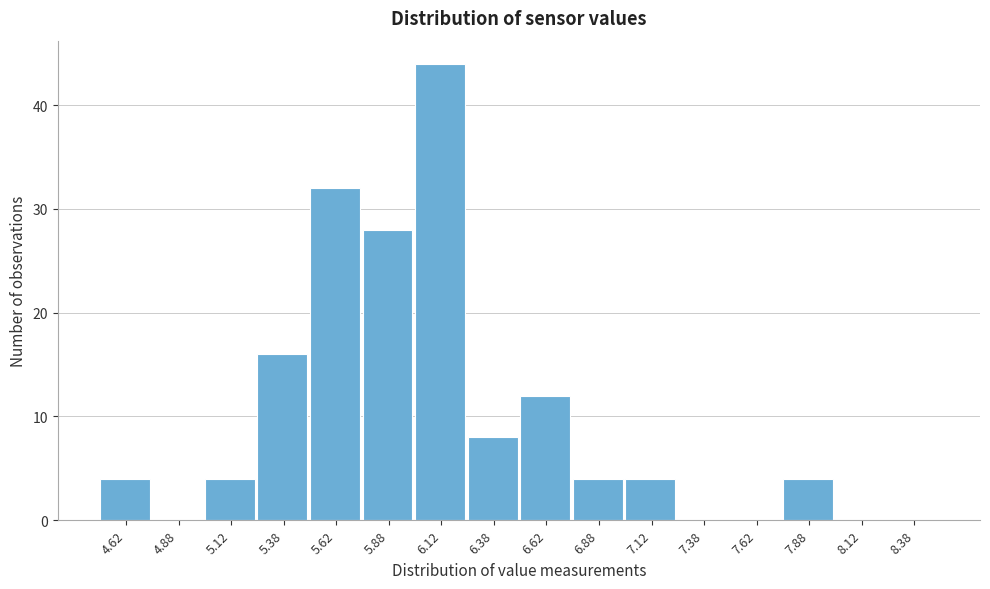

How tall is the bar that spans 7.75 to 8.00 on the x-axis? The values are not printed on the chart, so give them approximately, as read against the axis.

4